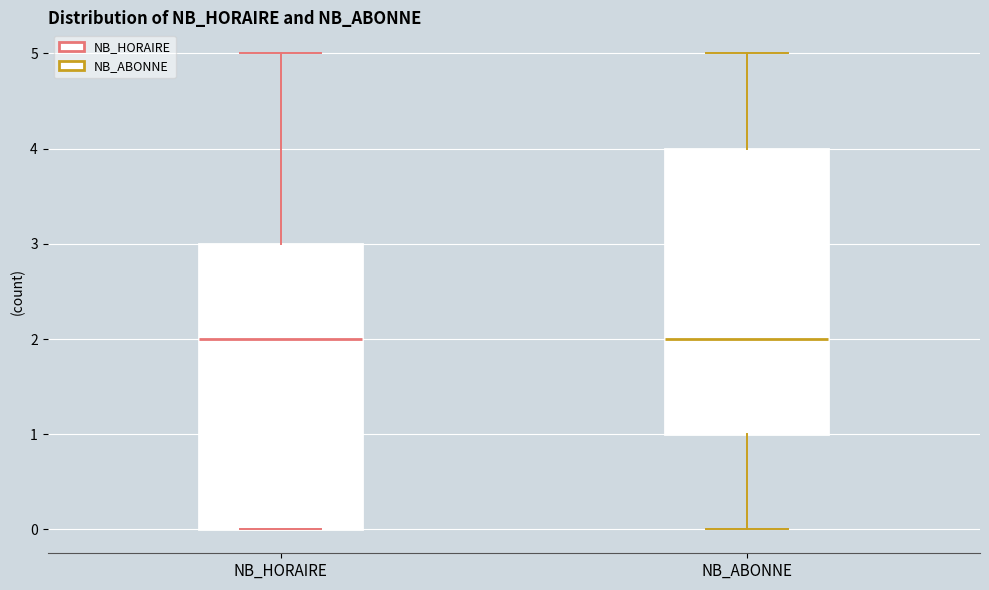

Reading left to right, transcribe this box plot: for each box, give where its median line is, the range the box spans, and where its two whiskers end, as read against the y-axis. The values are not printed on the chart, so give them approximately, as read against the axis.

NB_HORAIRE: median 2, box 0 to 3, whiskers 0 to 5
NB_ABONNE: median 2, box 1 to 4, whiskers 0 to 5